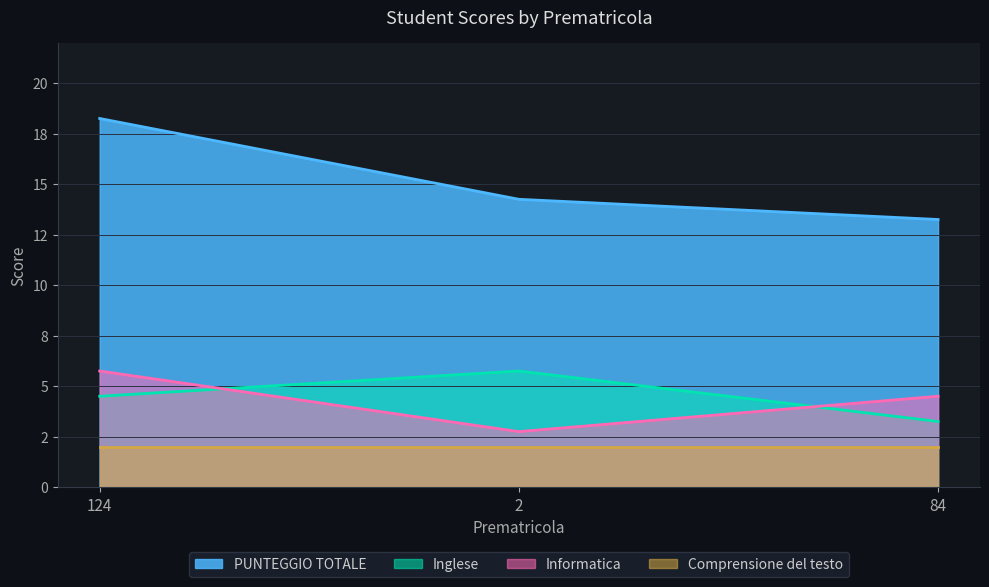

What is the highest value of the Informatica series?

5.8